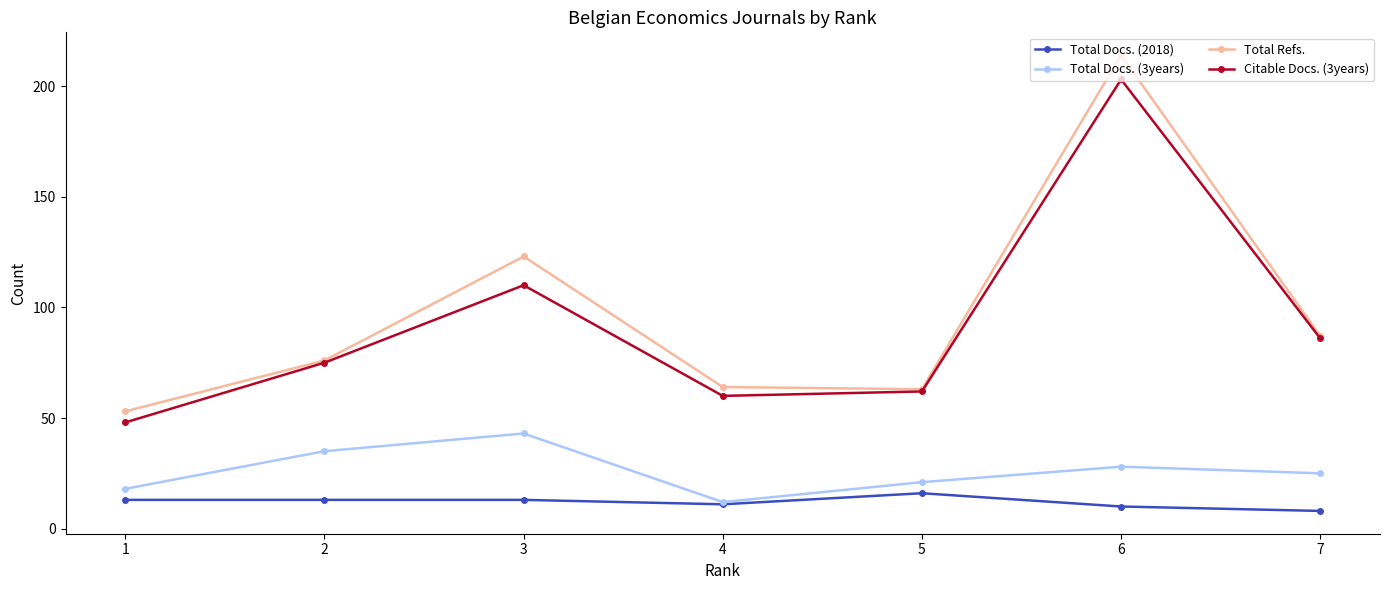

Reading left to right, extract all data points from this chart.

Total Docs. (2018): 1=13	2=13	3=13	4=11	5=16	6=10	7=8
Total Docs. (3years): 1=18	2=35	3=43	4=12	5=21	6=28	7=25
Total Refs.: 1=53	2=76	3=123	4=64	5=63	6=214	7=87
Citable Docs. (3years): 1=48	2=75	3=110	4=60	5=62	6=203	7=86